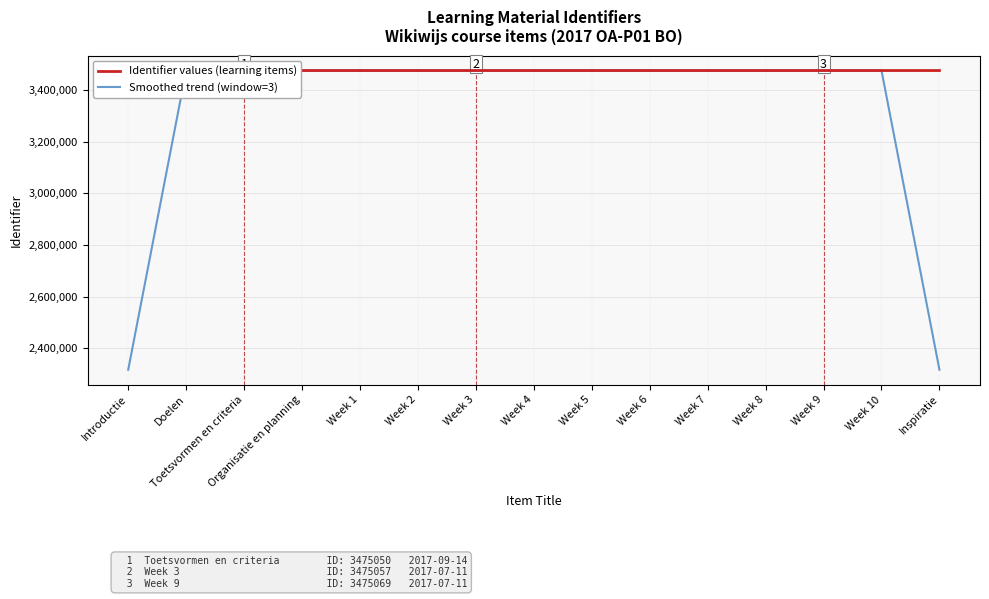

Reading left to right, transcribe all the data shown in this chart.

Identifier values (learning items): 3475046.0	3475048.0	3475050.0	3475052.0	3475053.0	3475055.0	3475057.0	3475059.0	3475061.0	3475063.0	3475065.0	3475067.0	3475069.0	3475071.0	3475073.0
Smoothed trend (window=3): 2316698.0	3475048.0	3475050.0	3475051.7	3475053.3	3475055.0	3475057.0	3475059.0	3475061.0	3475063.0	3475065.0	3475067.0	3475069.0	3475071.0	2316714.7